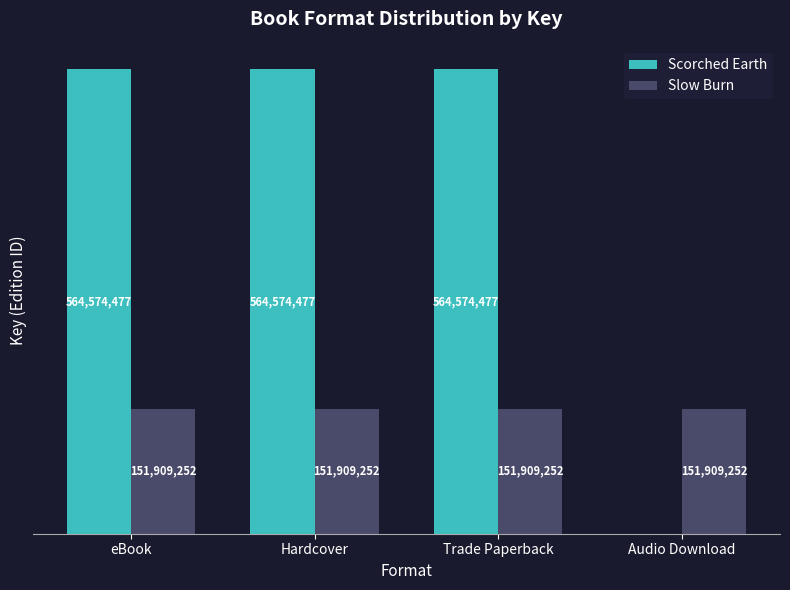

Which series changed the most between Trade Paperback and Audio Download?

Scorched Earth